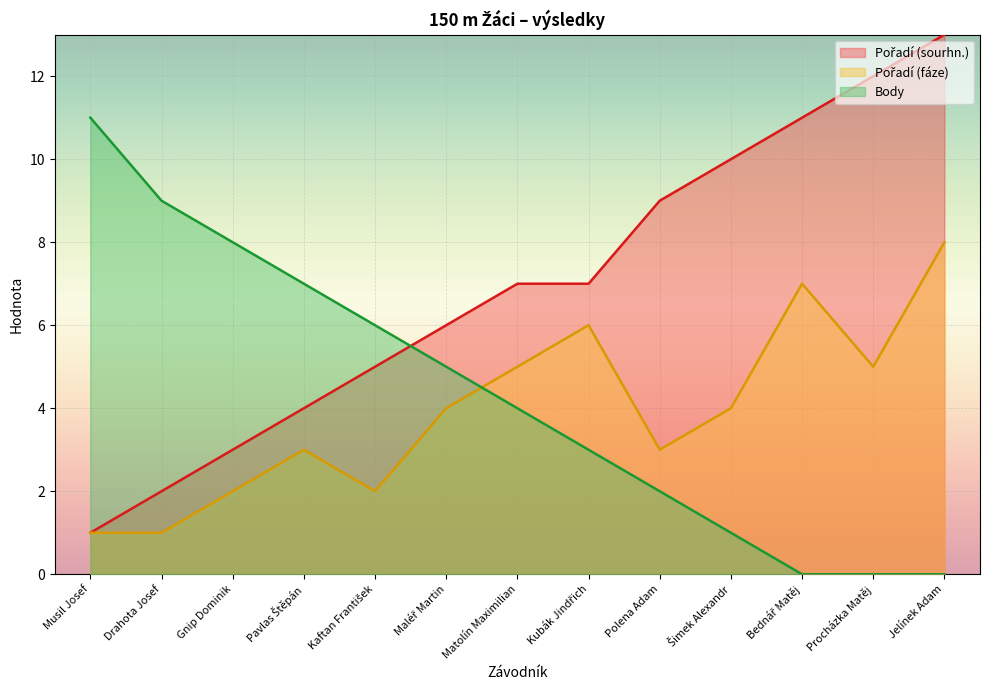

Does the chart display data point markers on the line(s)?

No